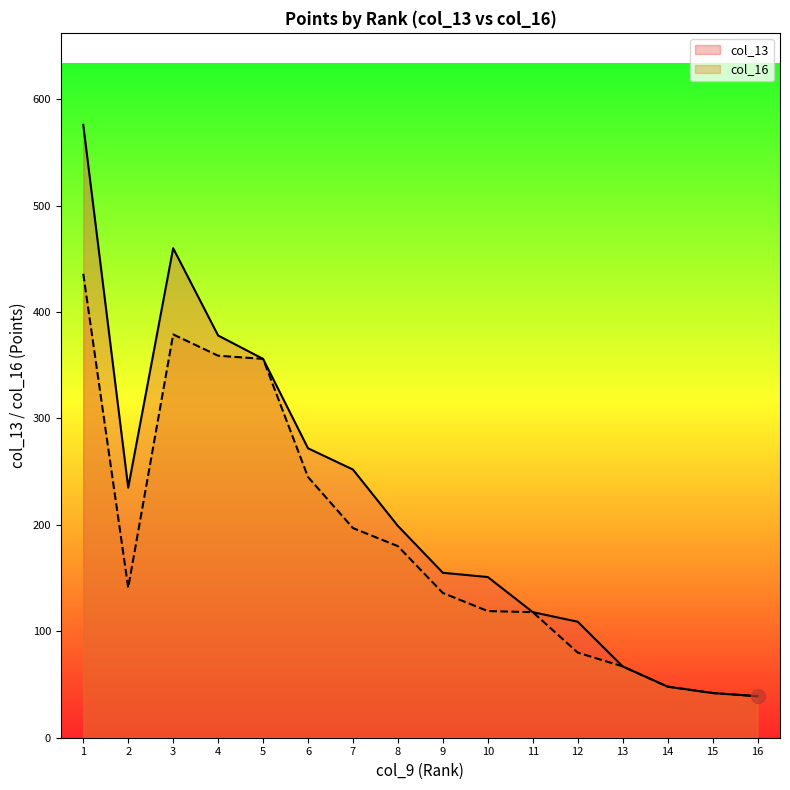

What are all the series names shown in the legend?

col_13, col_16